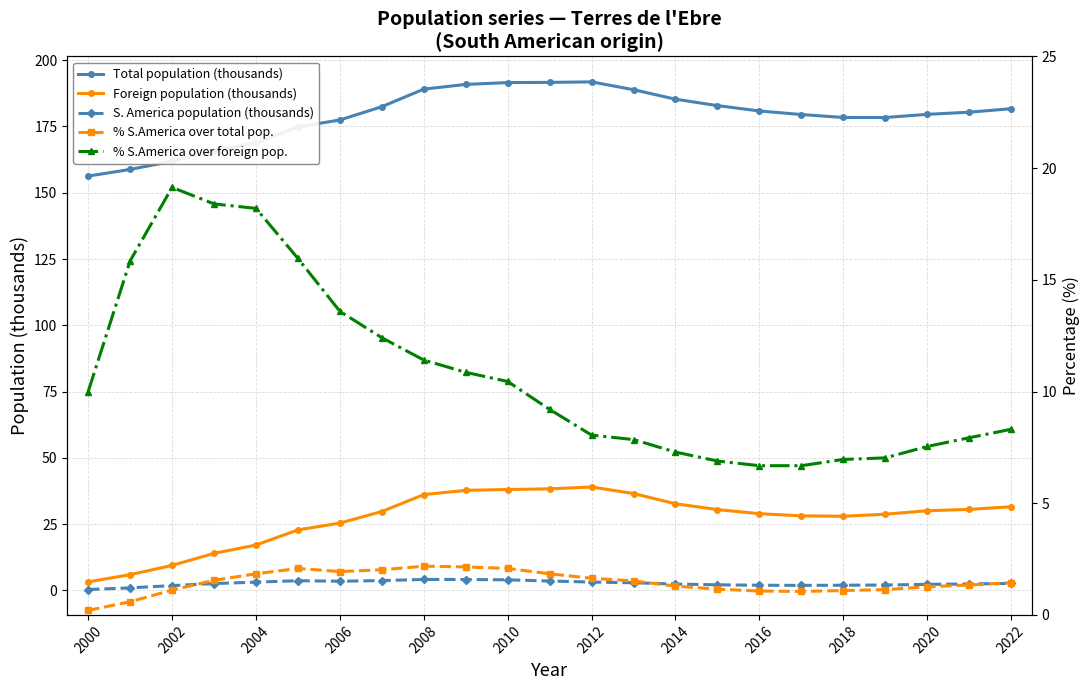

Is it true that Total population (thousands) equals 47.1 at 2000?

False